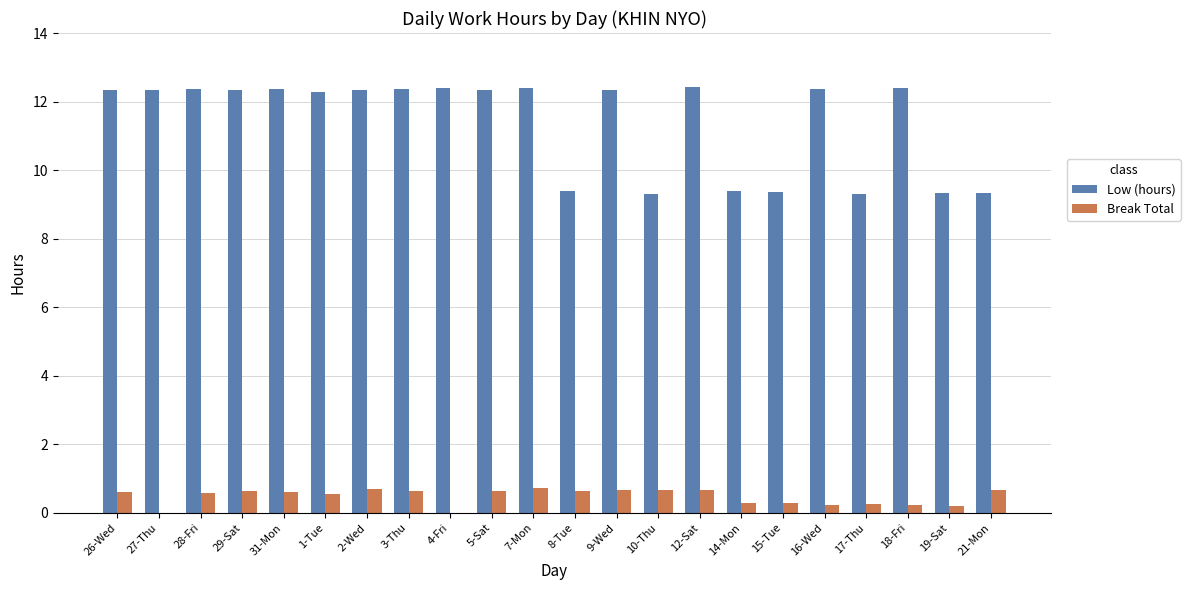

What is the maximum value for Break Total?

0.7